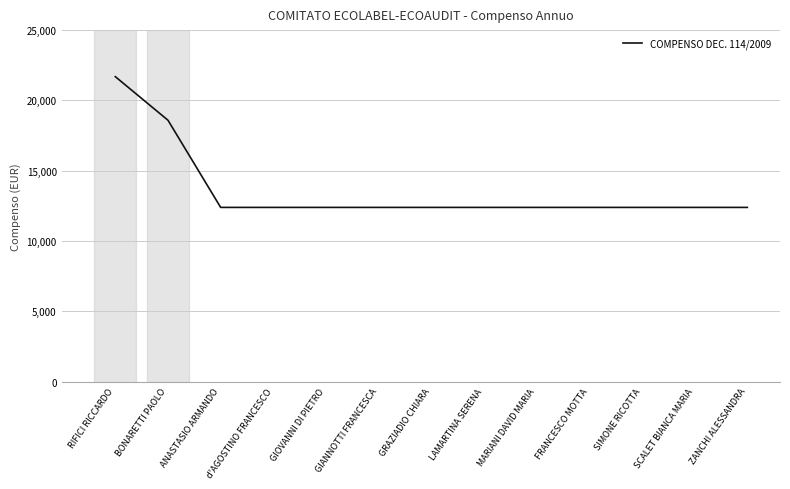

Reading right to left, transcribe all the data shown in this chart.

ZANCHI ALESSANDRA=12395.0	SCALET BIANCA MARIA=12395.0	SIMONE RICOTTA=12395.0	FRANCESCO MOTTA=12395.0	MARIANI DAVID MARIA=12395.0	LAMARTINA SERENA=12395.0	GRAZIADIO CHIARA=12395.0	GIANNOTTI FRANCESCA=12395.0	GIOVANNI DI PIETRO=12395.0	d'AGOSTINO FRANCESCO=12395.0	ANASTASIO ARMANDO=12395.0	BONARETTI PAOLO=18592.5	RIFICI RICCARDO=21691.2